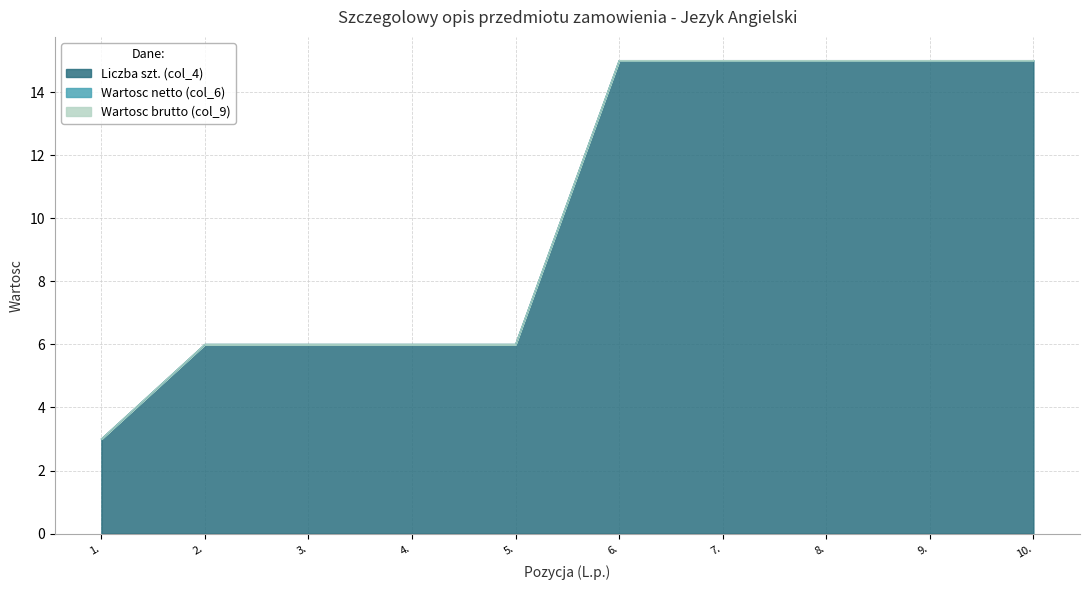

Is the value of Wartosc netto (col_6) at 3. greater than the value of Liczba szt. (col_4) at 4.?

No